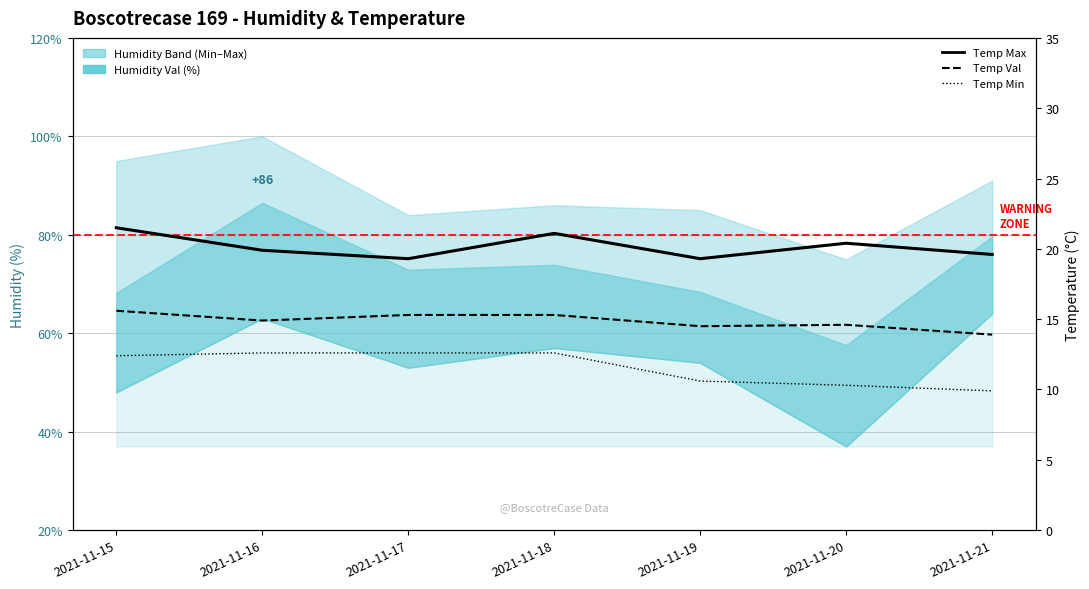

Rank the categories by Temp Val value from lowest to highest.

2021-11-21, 2021-11-19, 2021-11-20, 2021-11-16, 2021-11-17, 2021-11-18, 2021-11-15